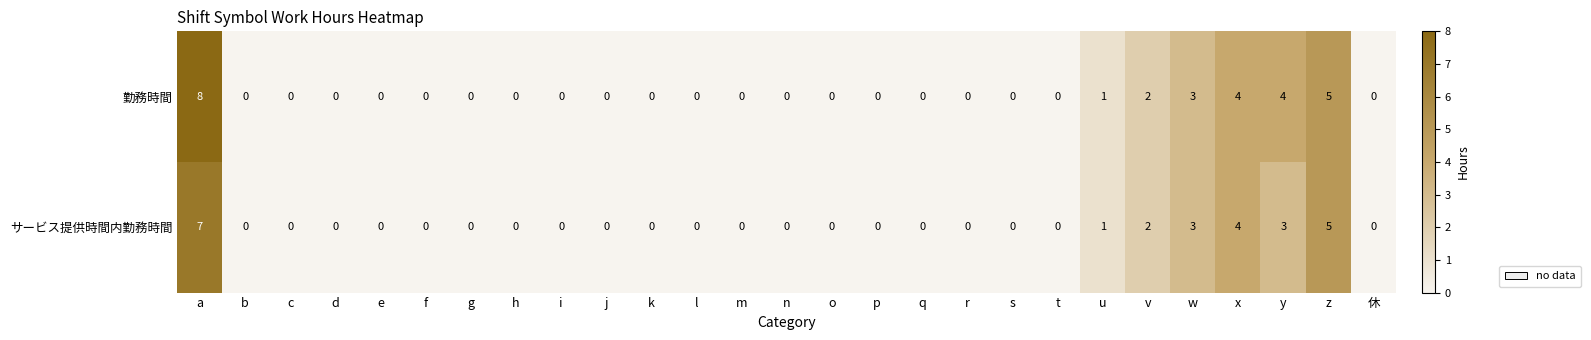

What is the sum of all サービス提供時間内勤務時間 values?

25